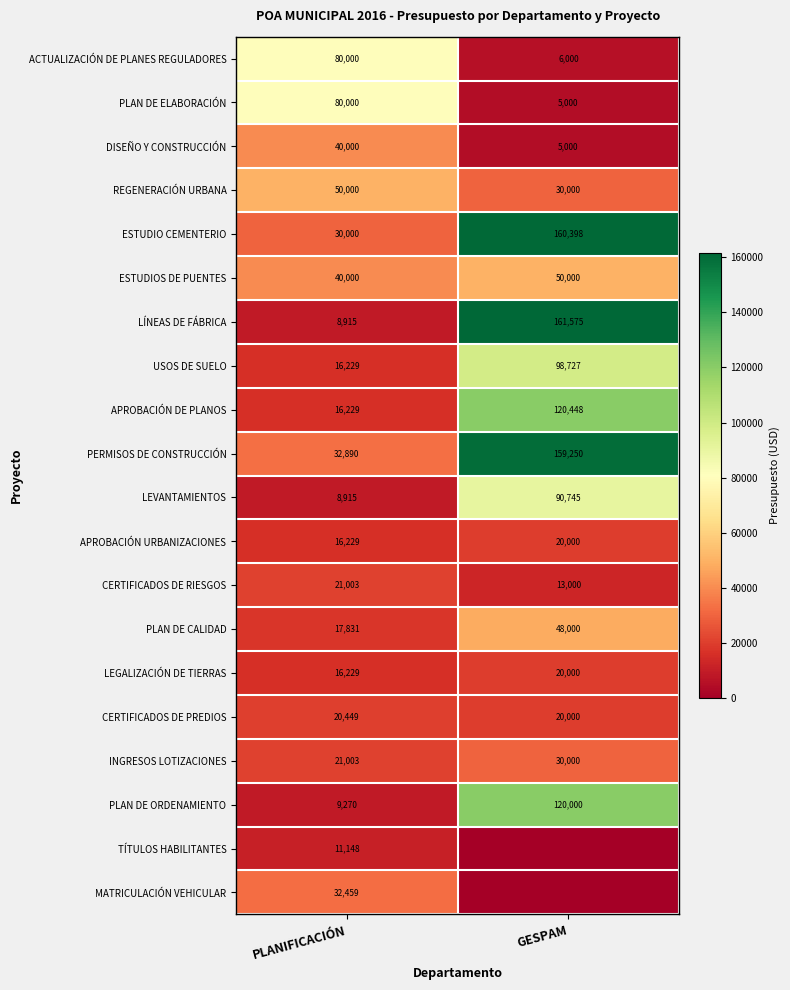

Is it true that USOS DE SUELO equals 10669.3 at PLANIFICACIÓN?

False